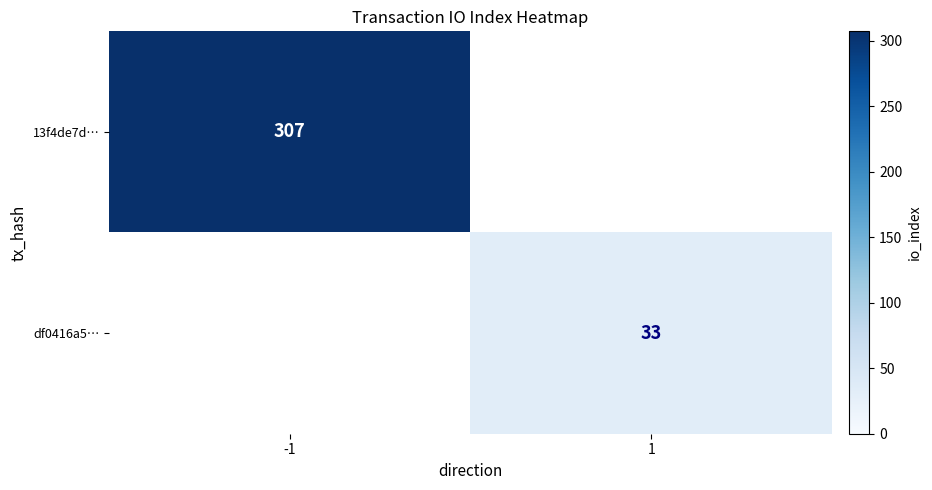

The df0416a5… series shows 33 at 1. True or false?

True